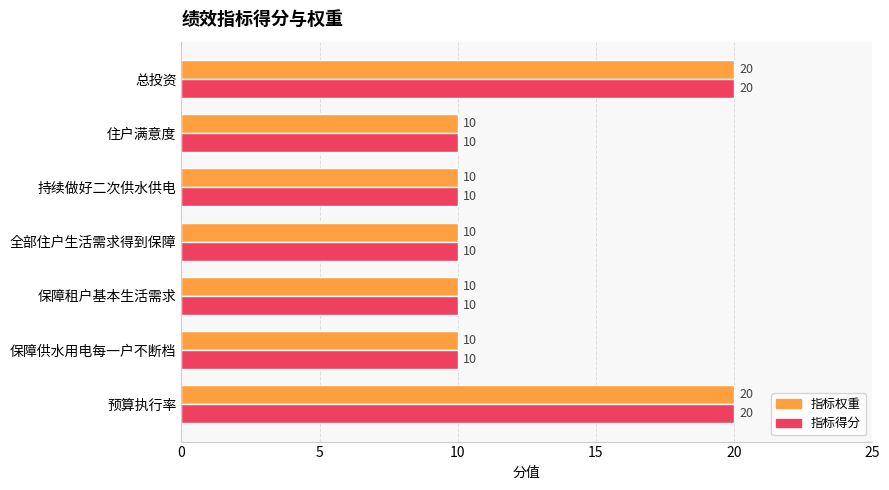

True or false: 指标得分 has a value of 4 at 全部住户生活需求得到保障.

False